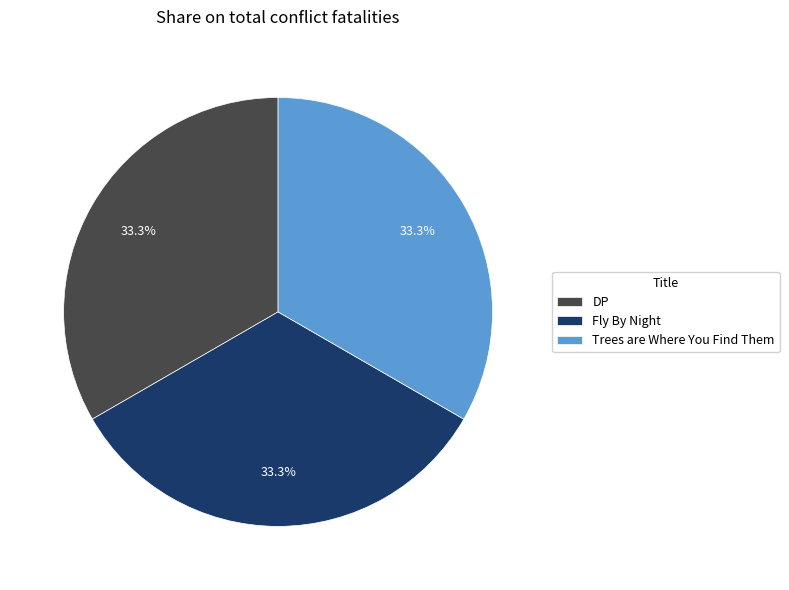

Does Fly By Night represent more than half of the total?

No